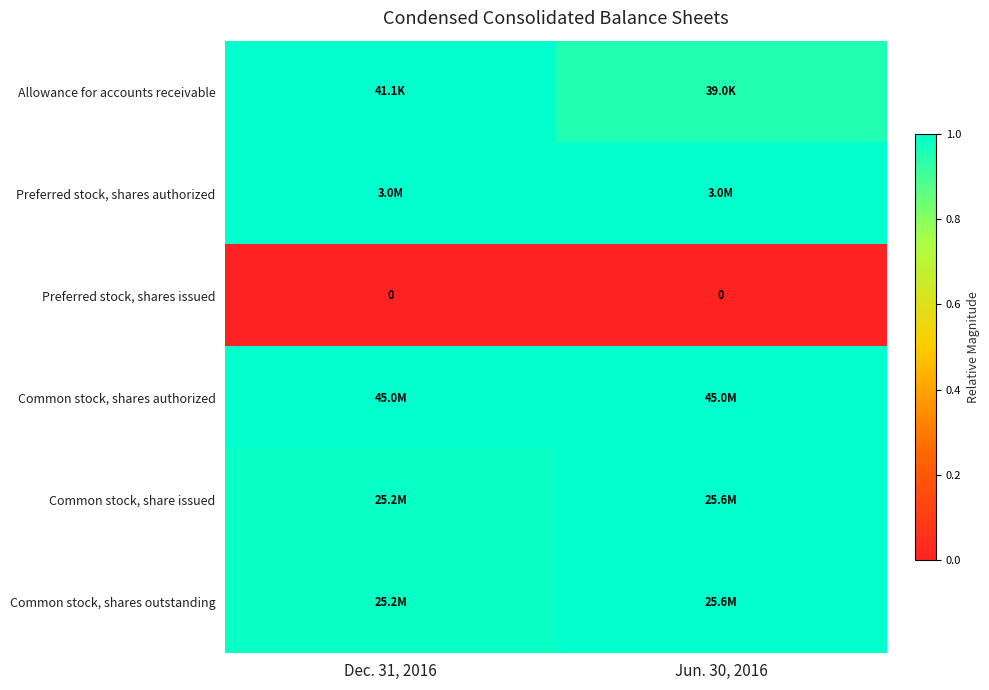

How many data points does each series have?

2